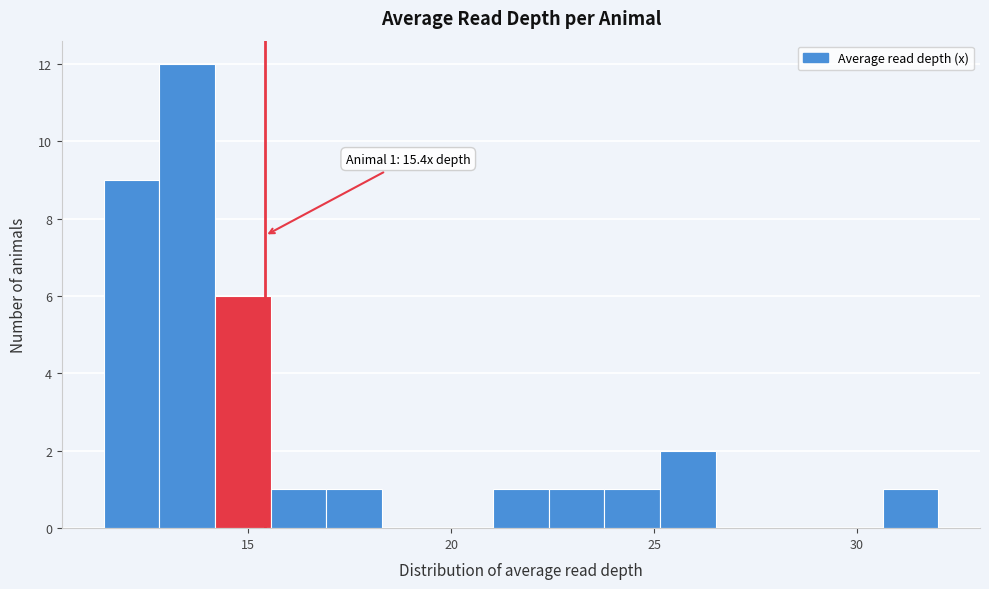

Read against the x-axis, roughly where is the centre of the tallest bar?

13.5